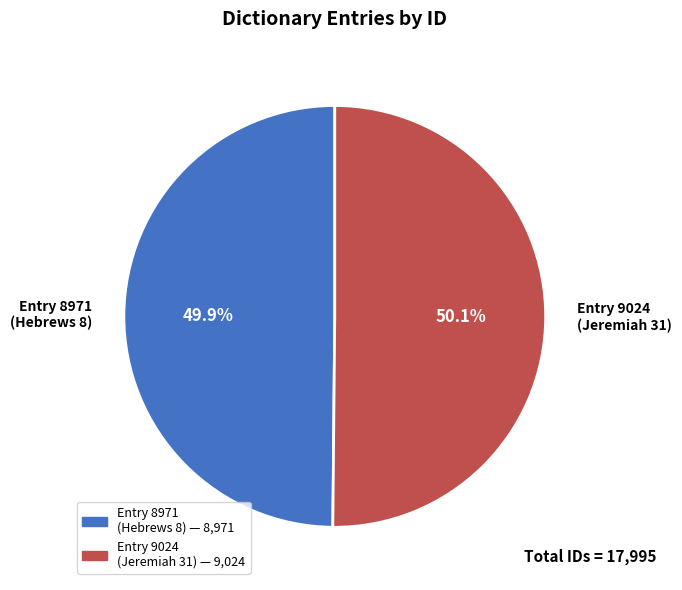

Is there a majority slice in this chart?

Yes